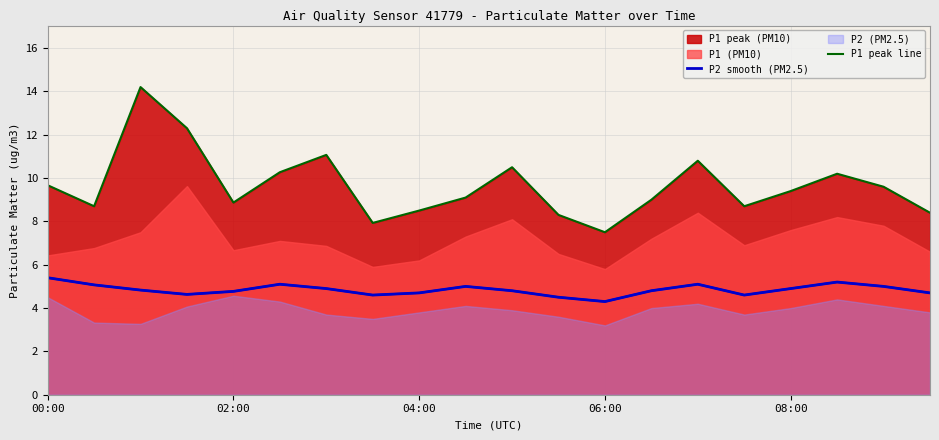

True or false: P2 smooth (PM2.5) and P1 peak line intersect in this chart.

False